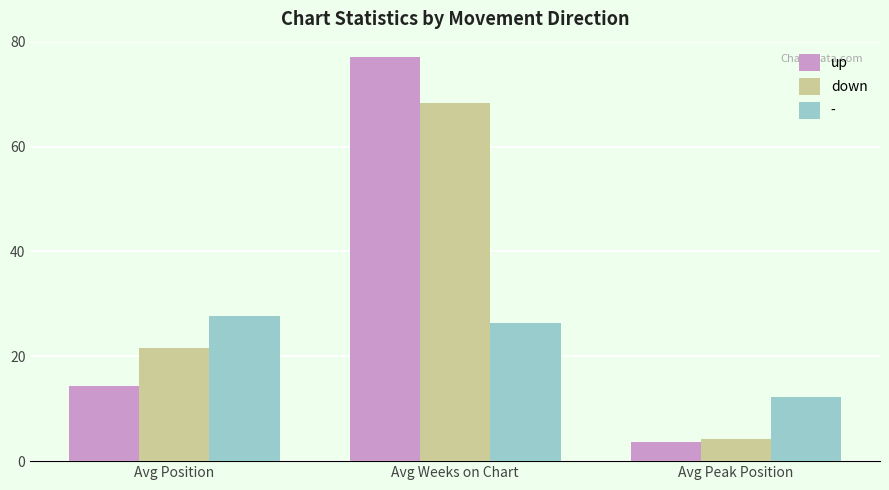

What is the difference between the highest and lowest values at Avg Peak Position?

8.6